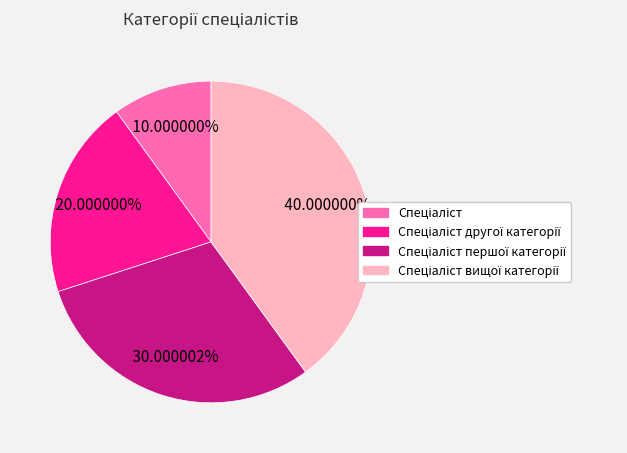

Is there a majority slice in this chart?

No